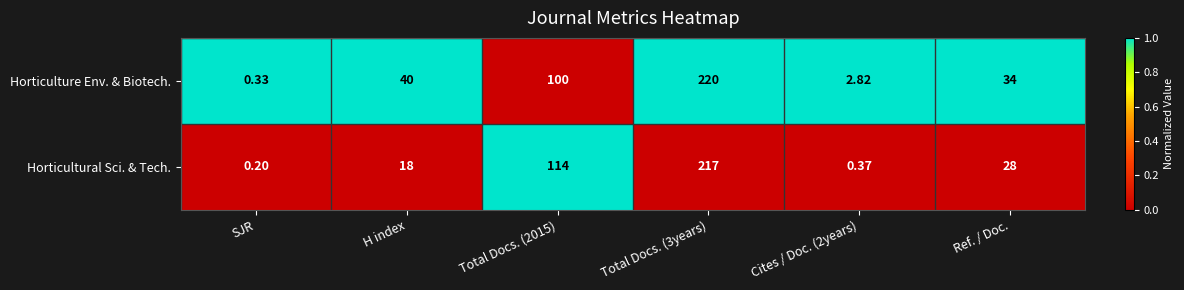

At which label does Horticultural Sci. & Tech. reach its minimum?

SJR